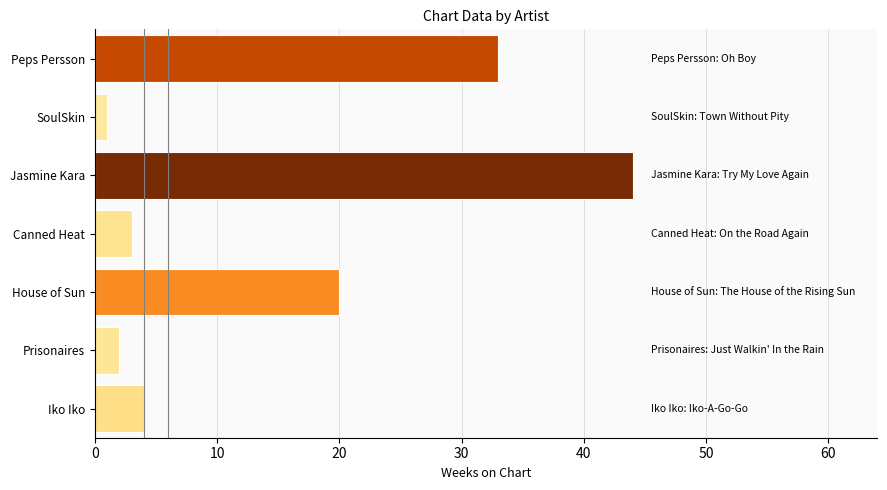

Count the number of data series in this chart.

1